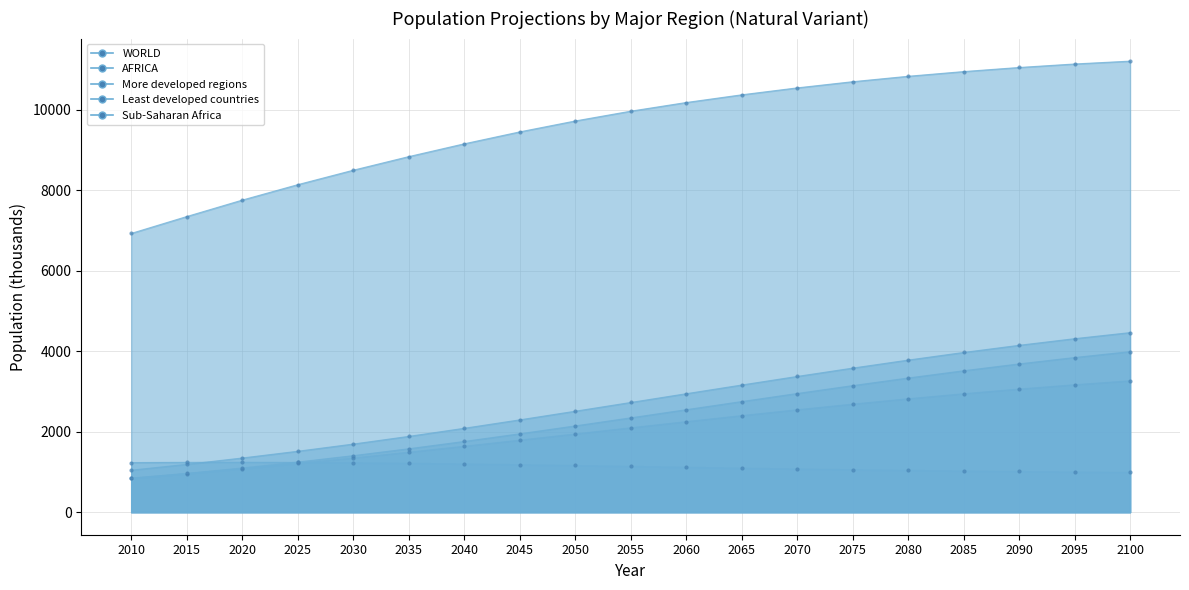

What is the greatest value displayed?

11213.3